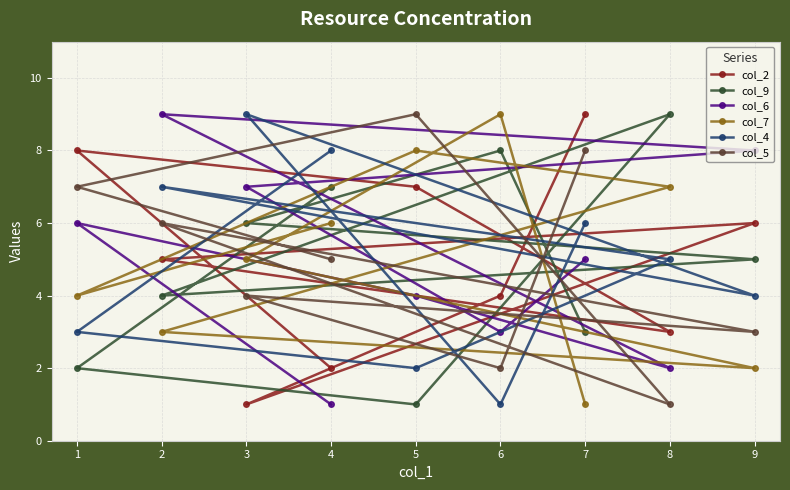

Which series has the largest total across all categories?

col_2